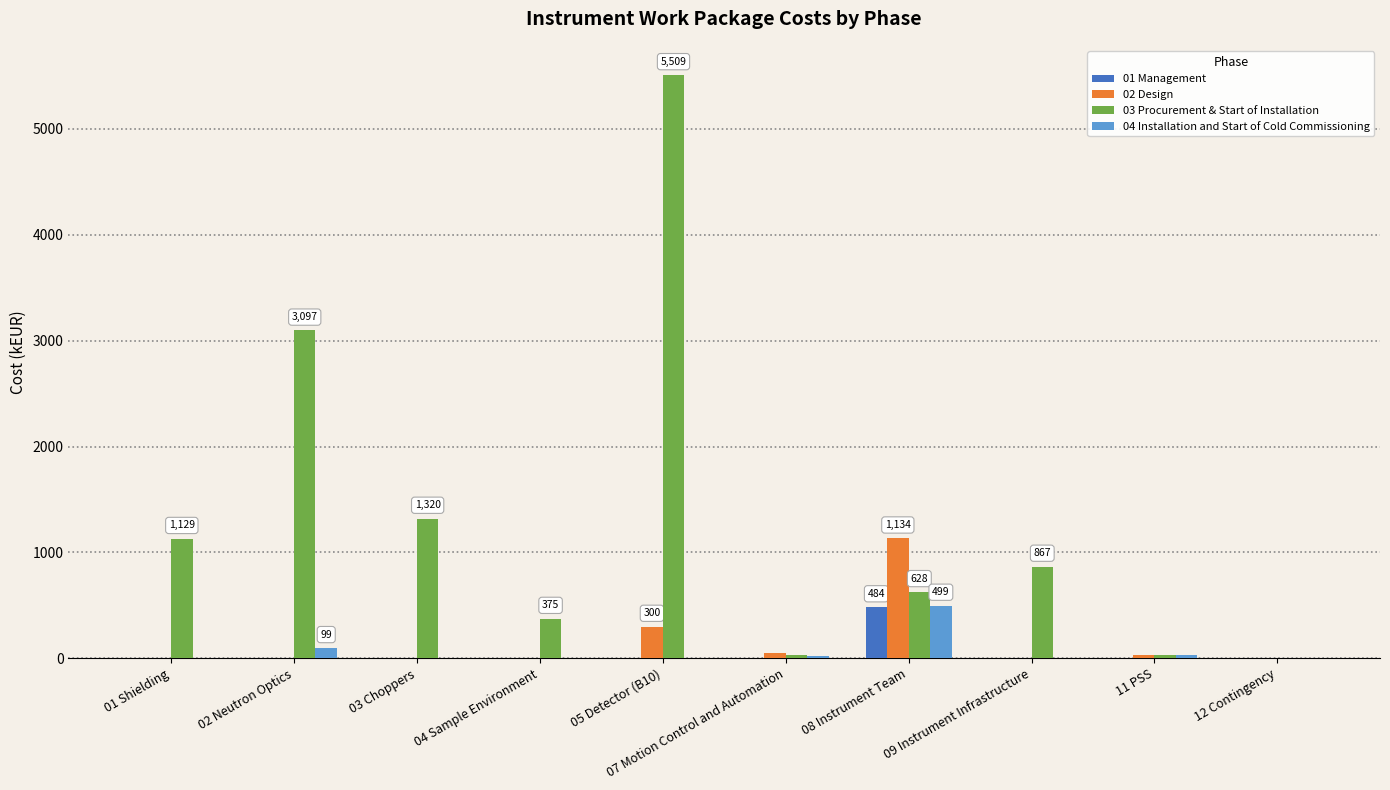

At which label does 03 Procurement & Start of Installation reach its peak?

05 Detector (B10)